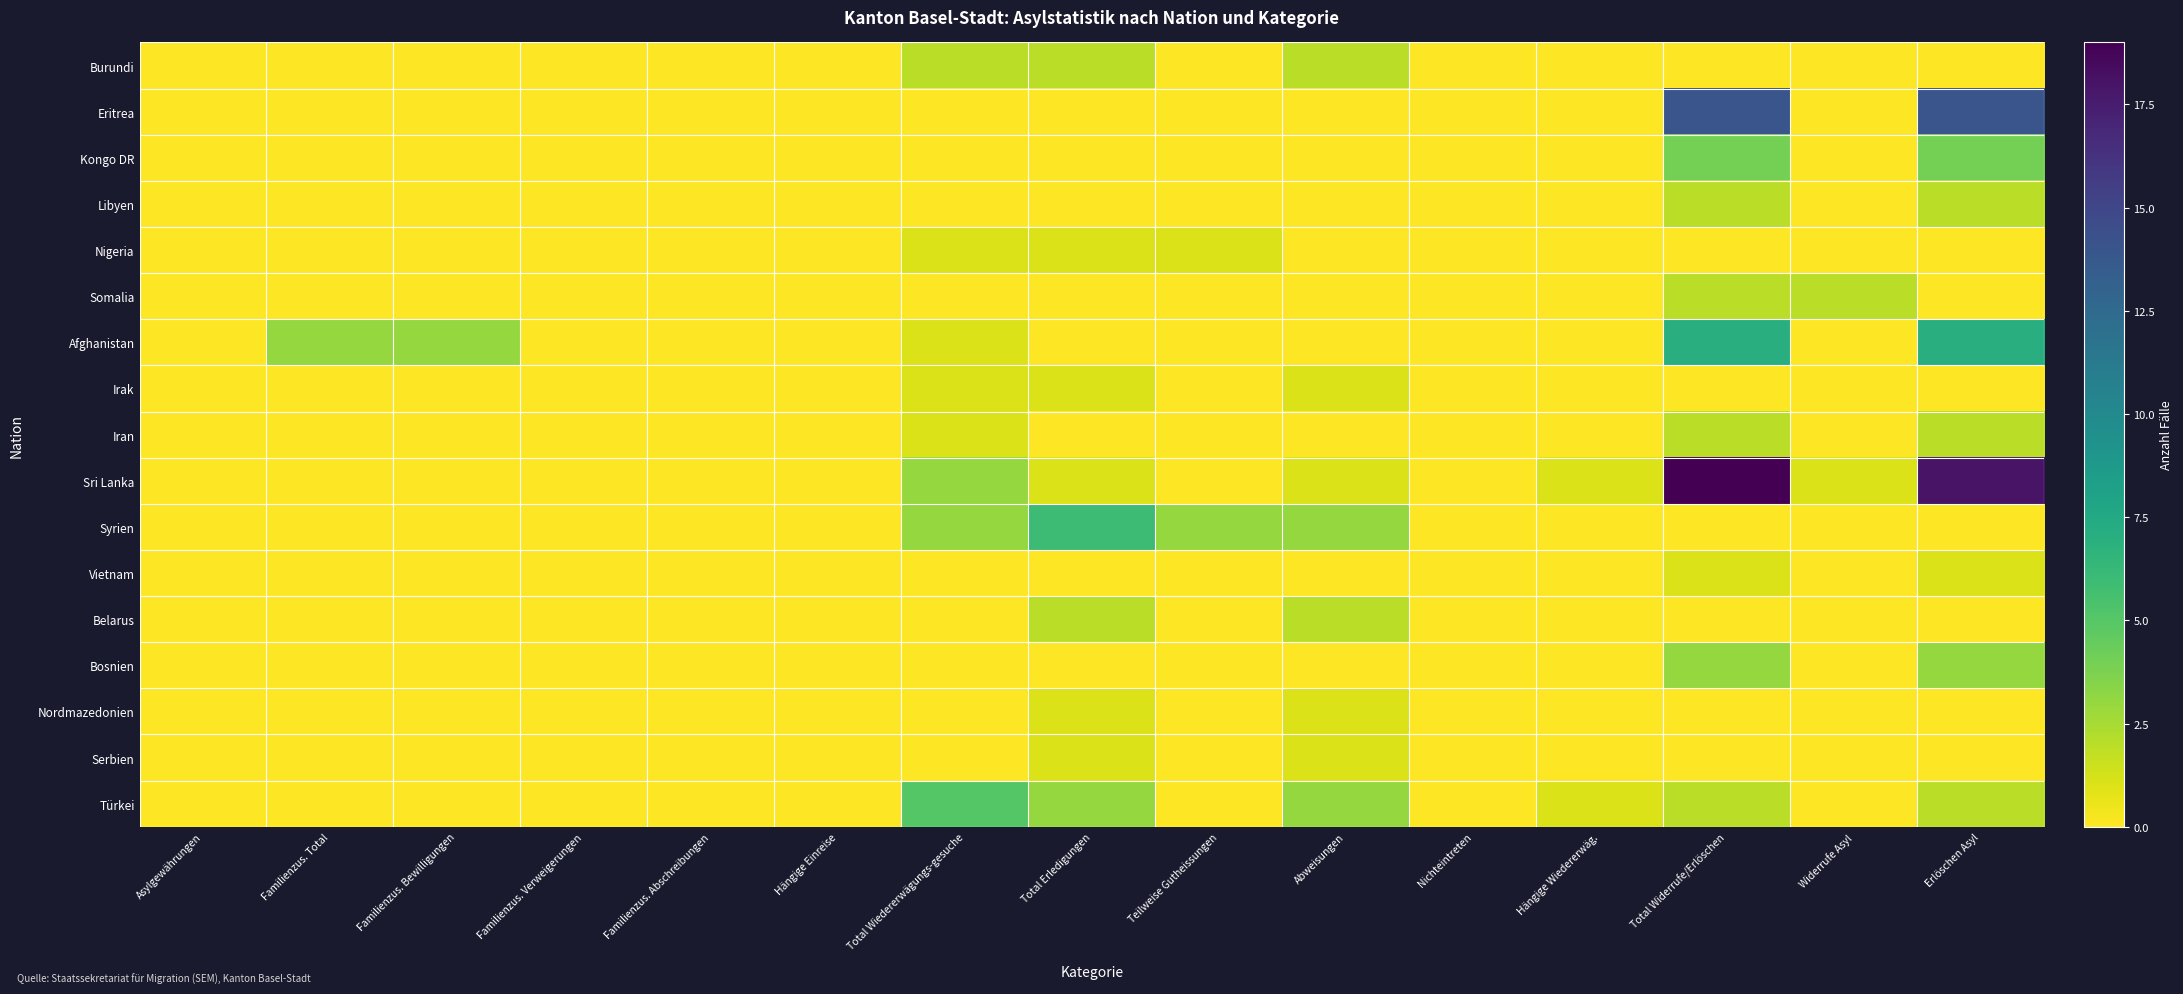

Which label corresponds to the smallest value in the chart?

Asylgewährungen